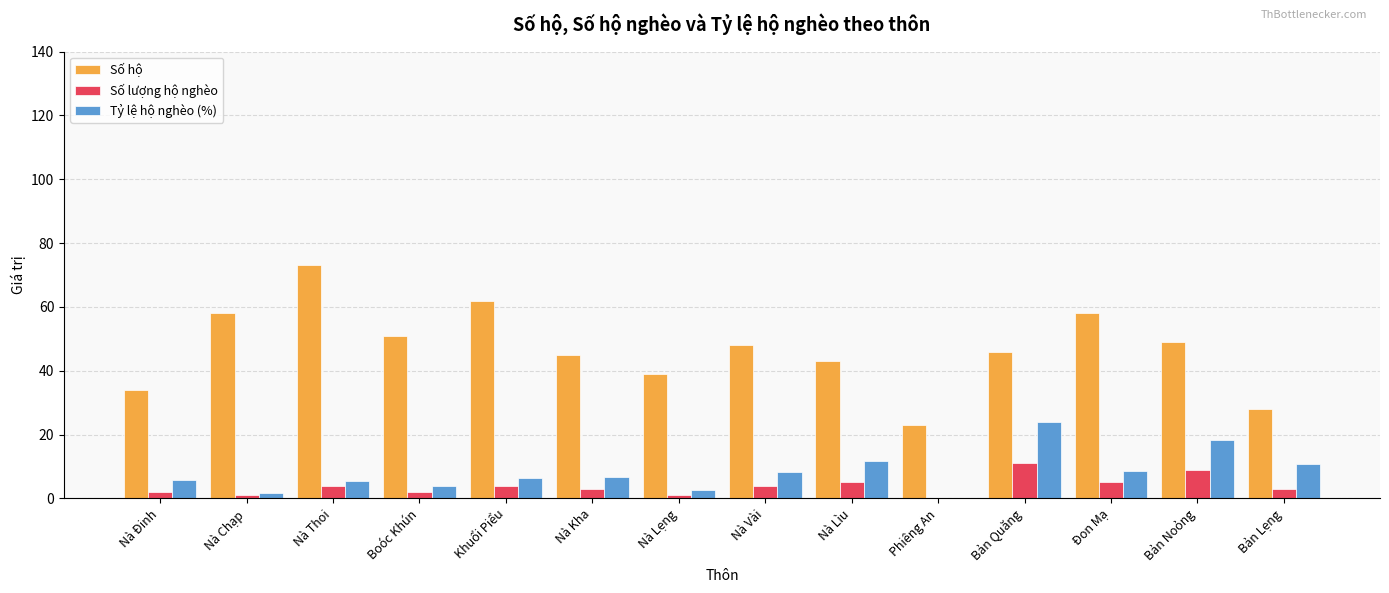

At which label does Số hộ reach its peak?

Nà Thoi